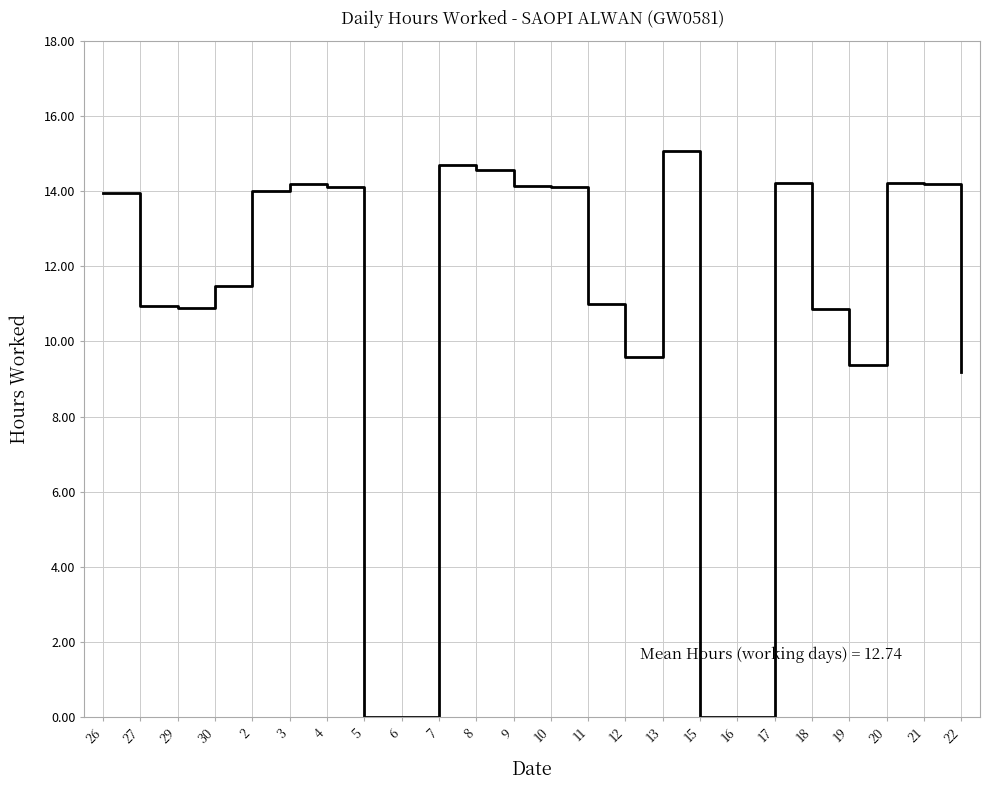

What position from the right is 19?

4